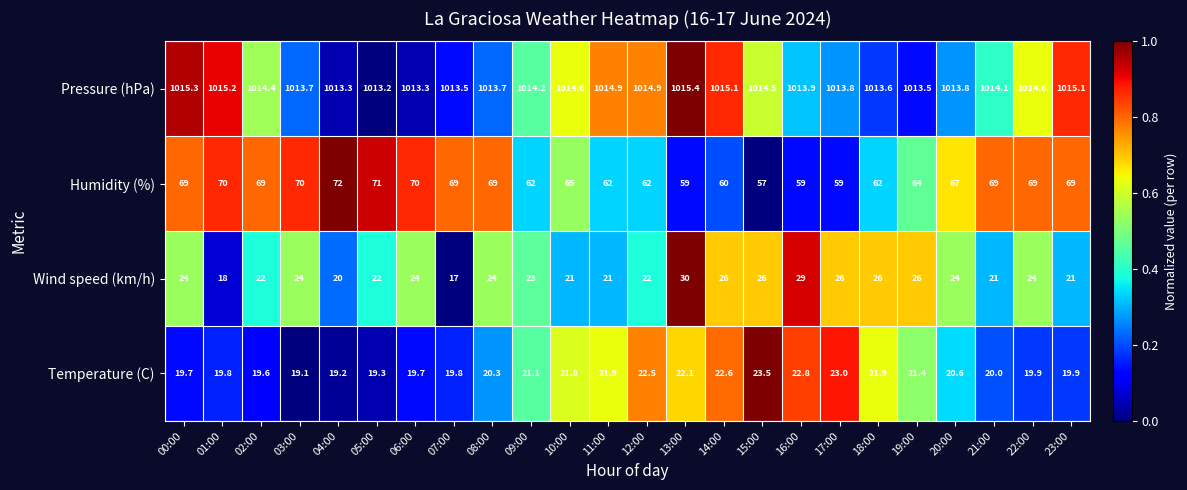

Which series has the largest range (max minus min)?

Humidity (%)